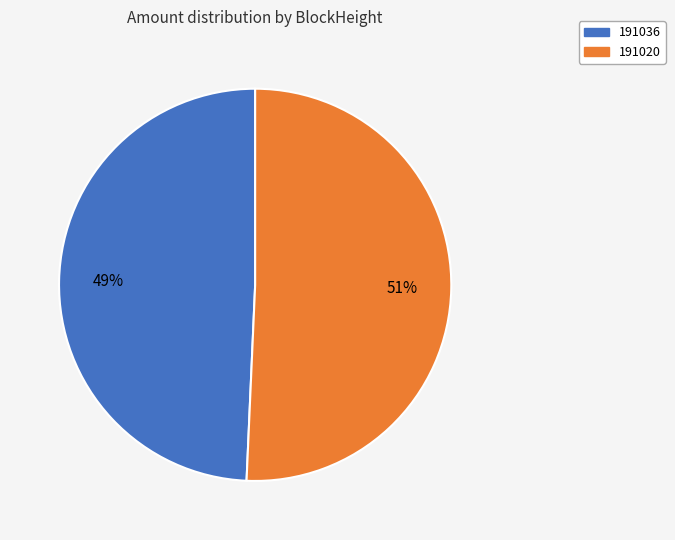

Is 191020 the majority of the pie?

Yes